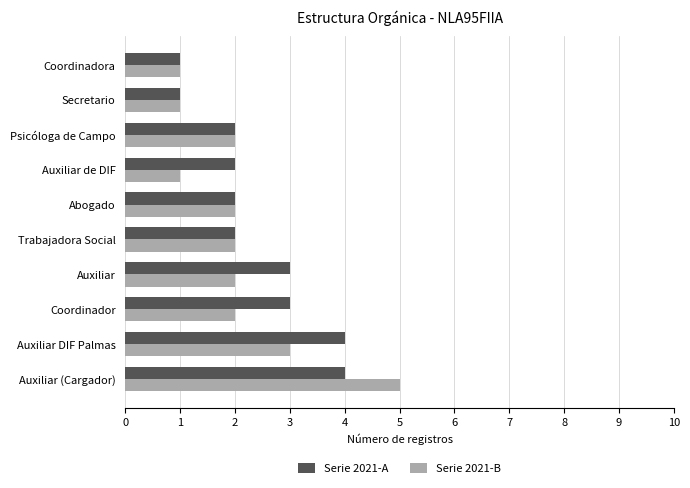

Where is Serie 2021-B nearest to the value 3?

Auxiliar DIF Palmas